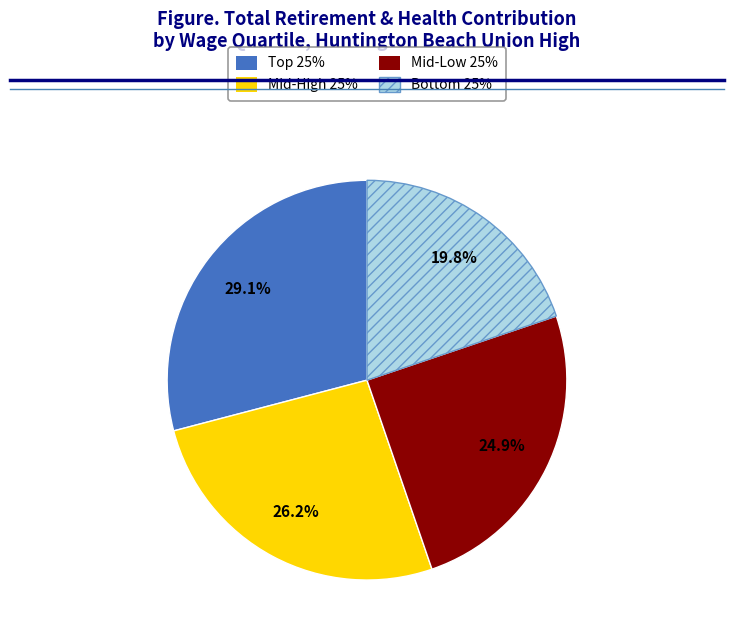

Is there a majority slice in this chart?

No